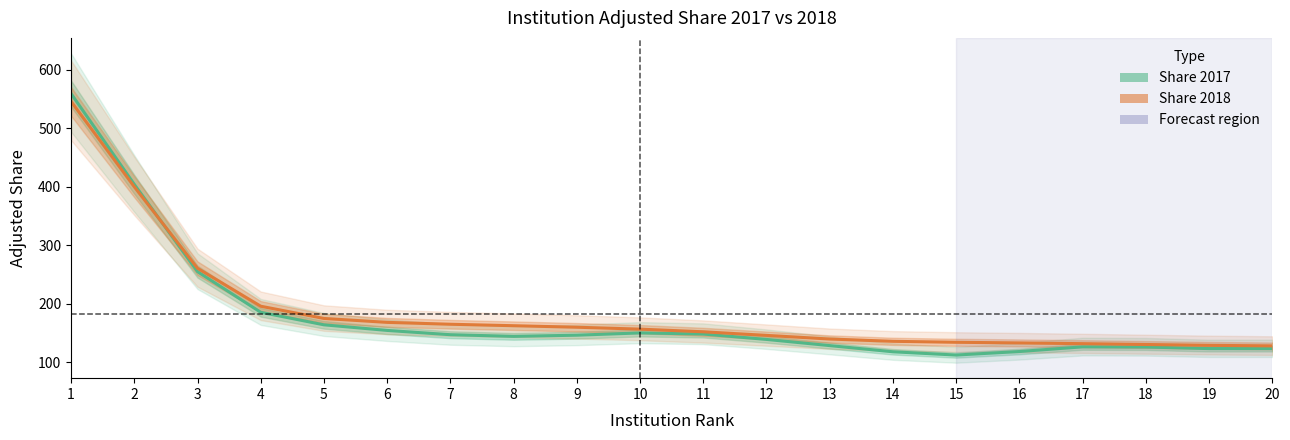

Where do Share 2017 and Share 2018 first cross each other?

2 and 3